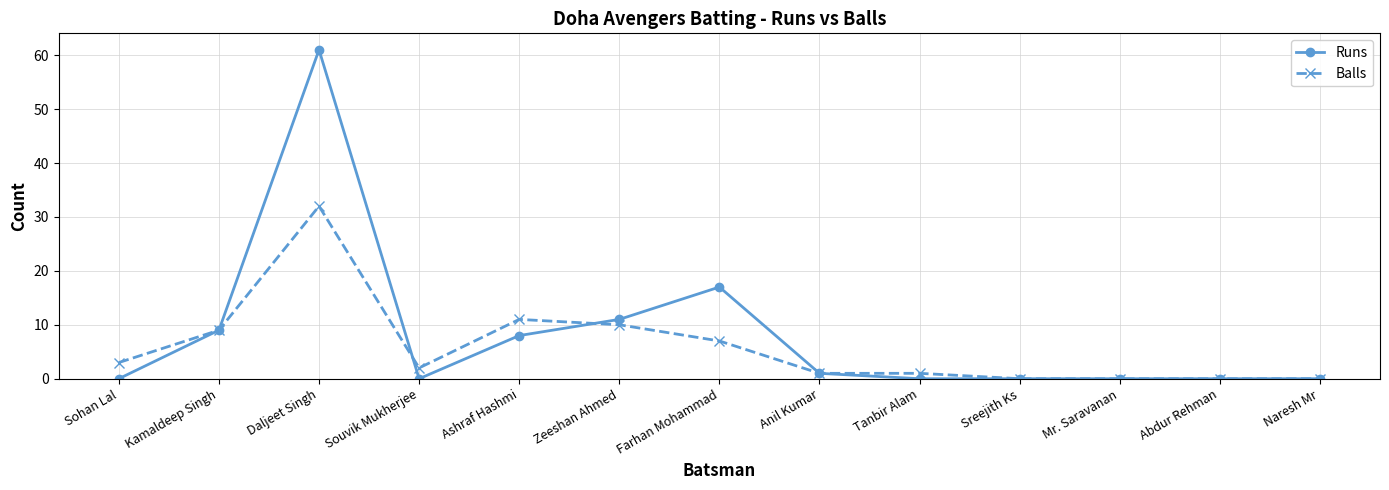

The Runs series shows 14 at Zeeshan Ahmed. True or false?

False